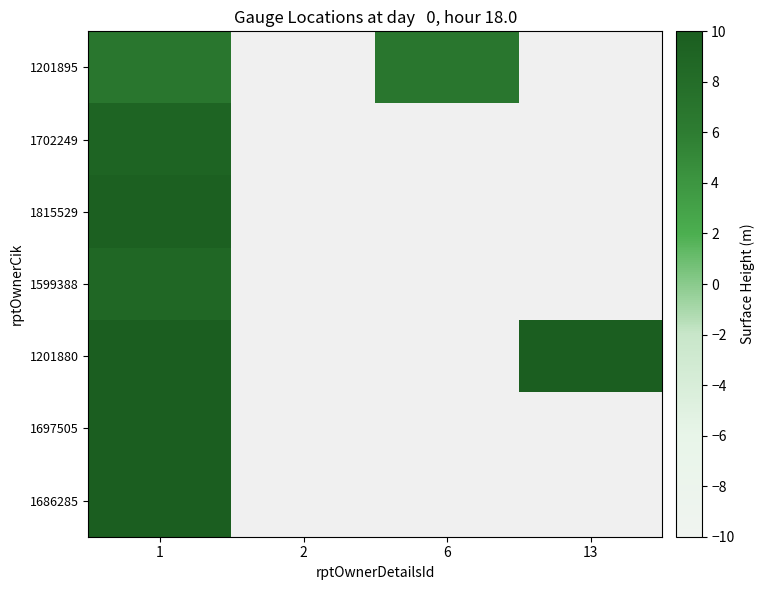

What is the greatest value displayed?

10.4